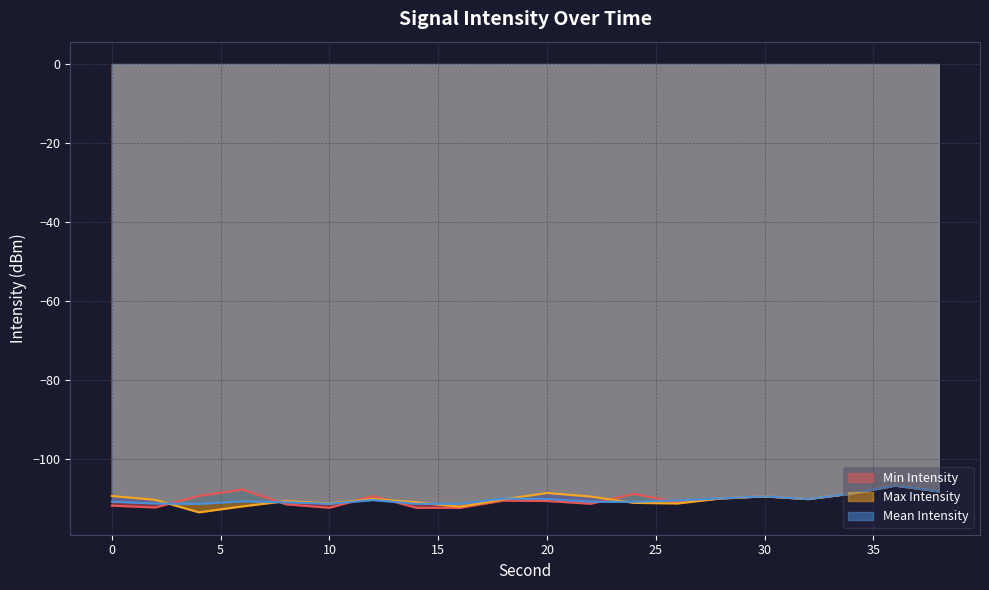

The value of Min Intensity at 12 is -157.8. True or false?

False